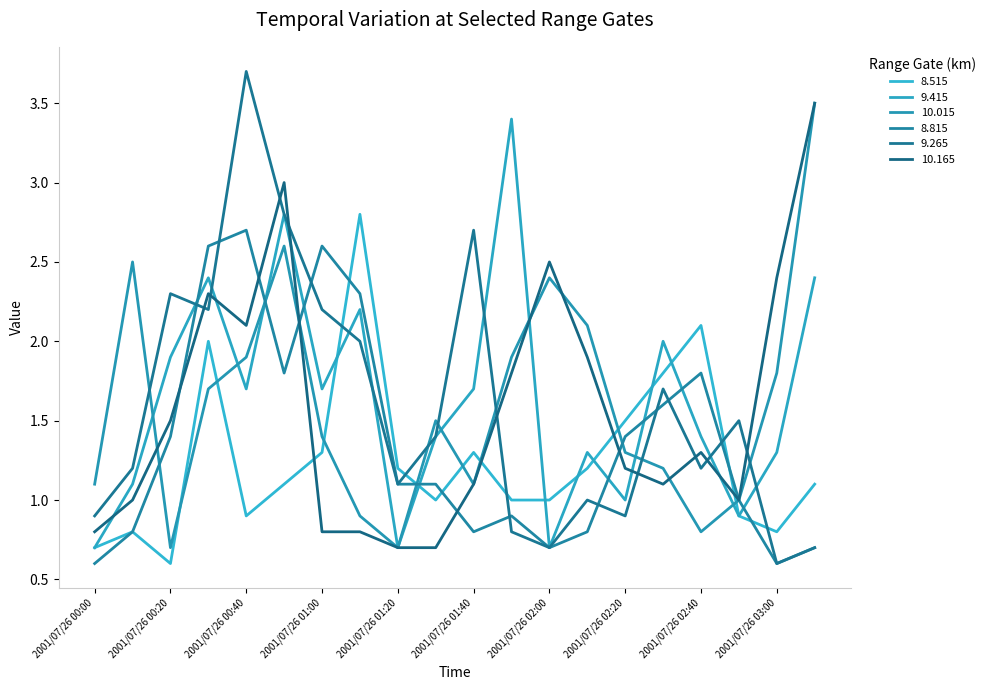

How many lines are shown in the chart?

6